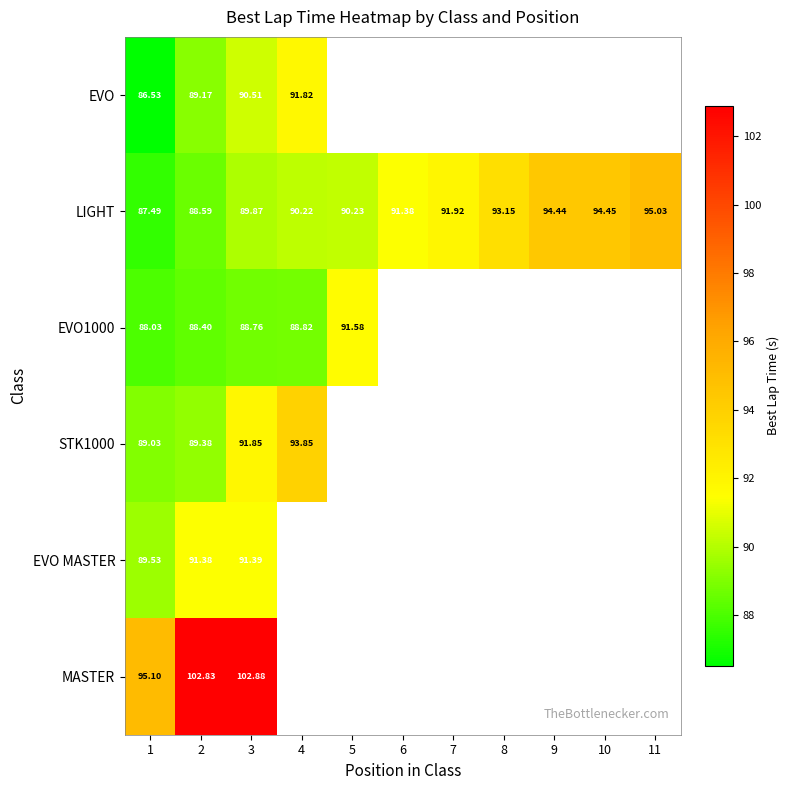

What is the difference between the maximum and minimum values in the MASTER series?

7.8